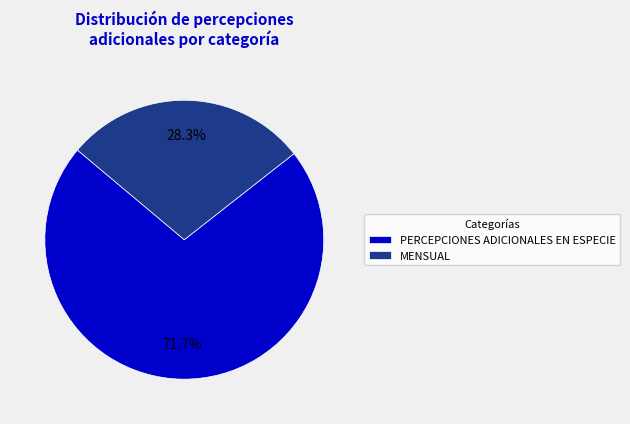

Which slice is the largest?

PERCEPCIONES ADICIONALES EN ESPECIE